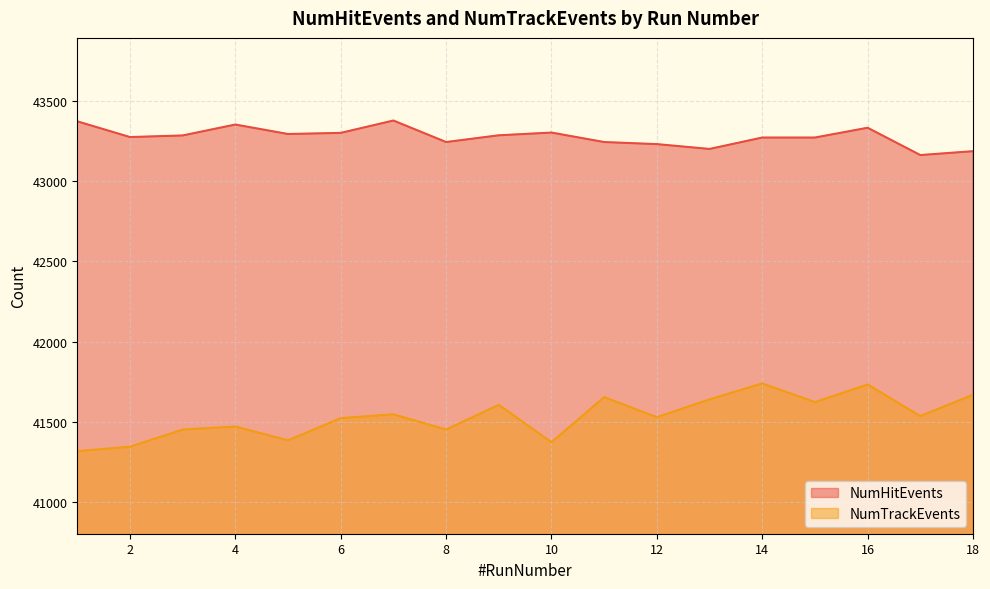

Which label corresponds to the smallest value in the chart?

1